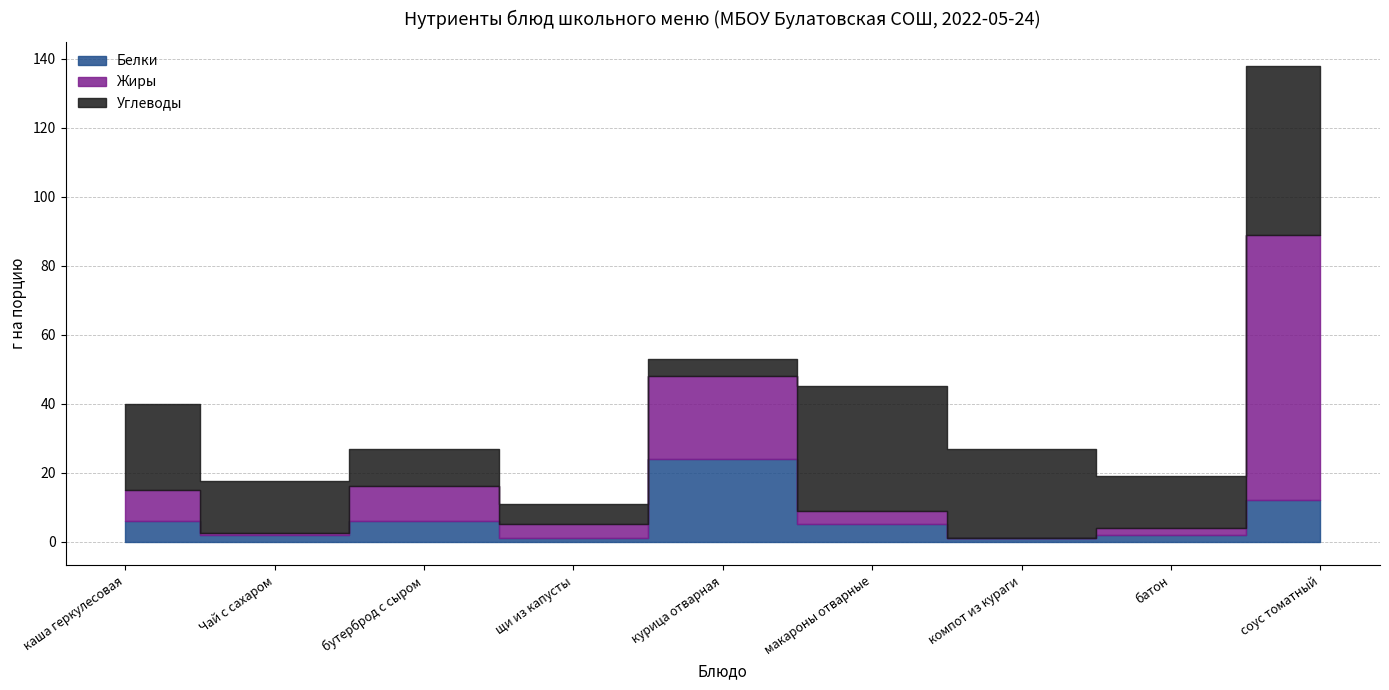

What is the value of the Жиры point at the 9th from the left?

77.0